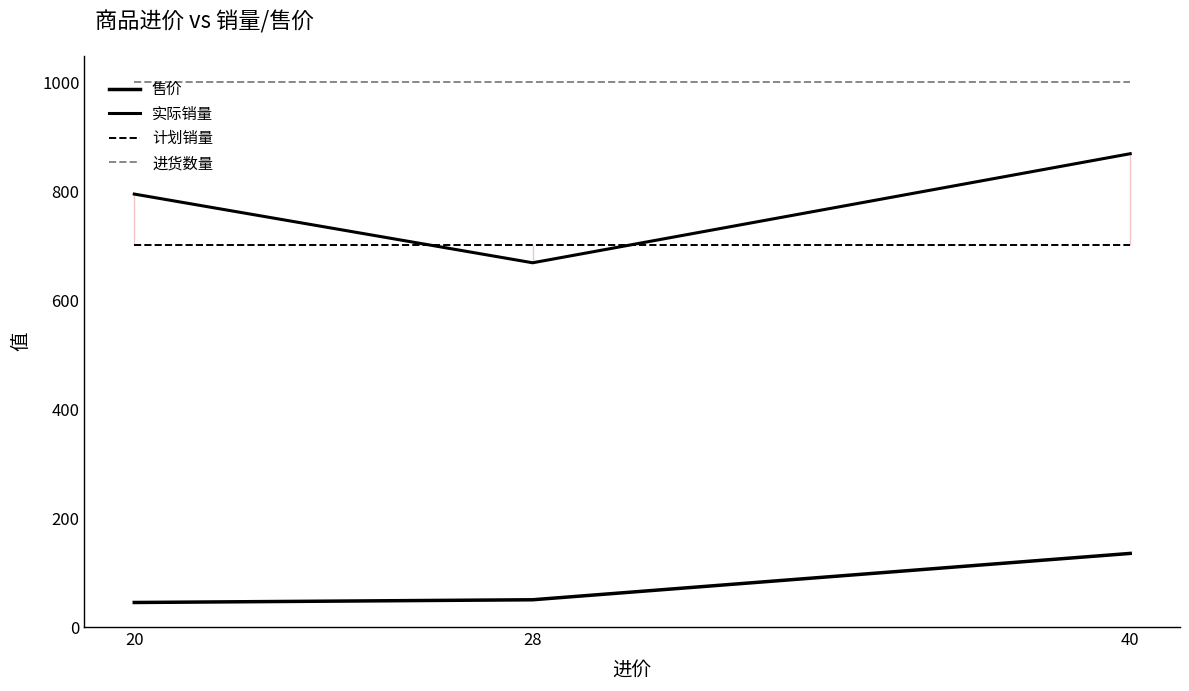

The 售价 series shows 78 at 28. True or false?

False